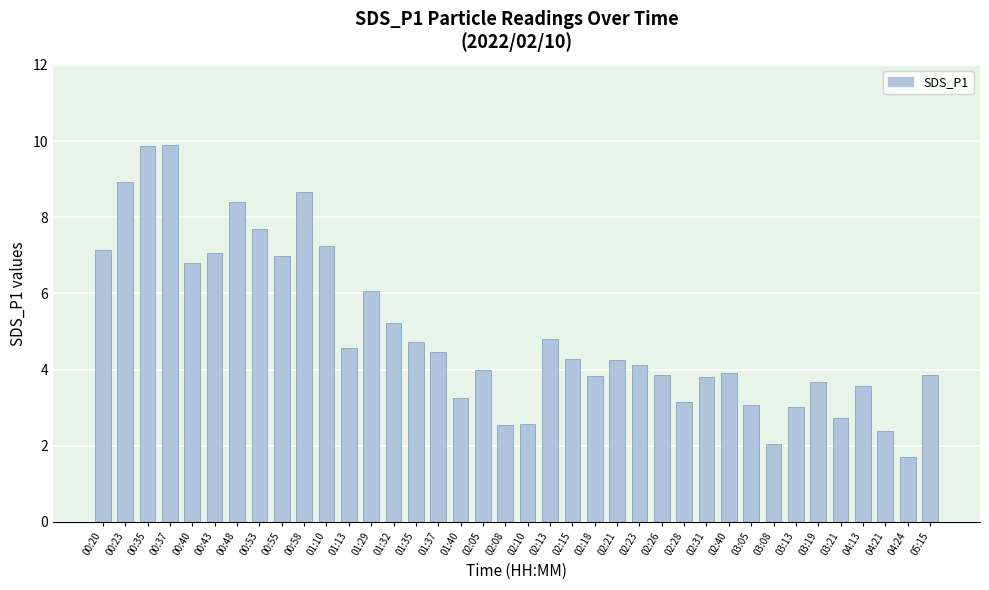

At which category does the chart reach its minimum across all series?

04:24